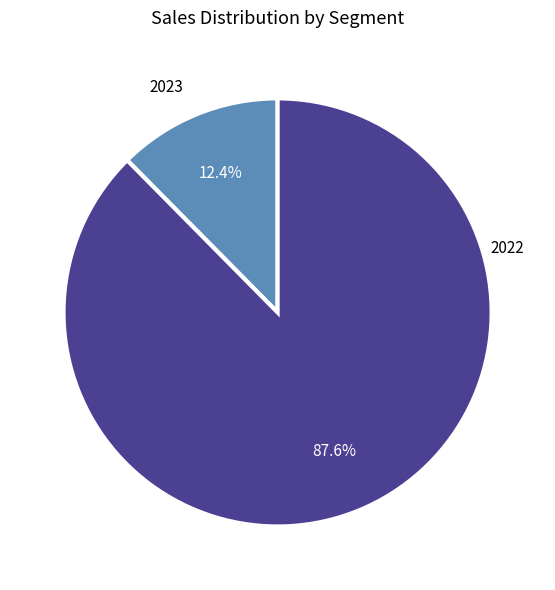

Count the number of slices in the pie.

2